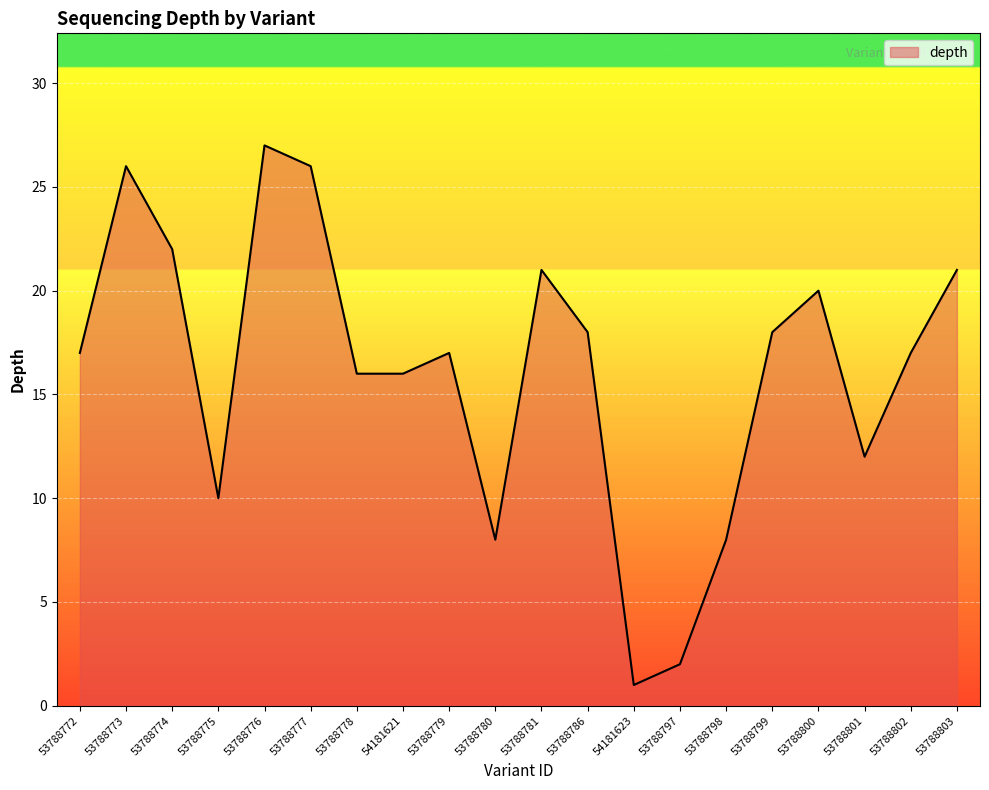

Is it true that the value at 53788803 is 21?

True